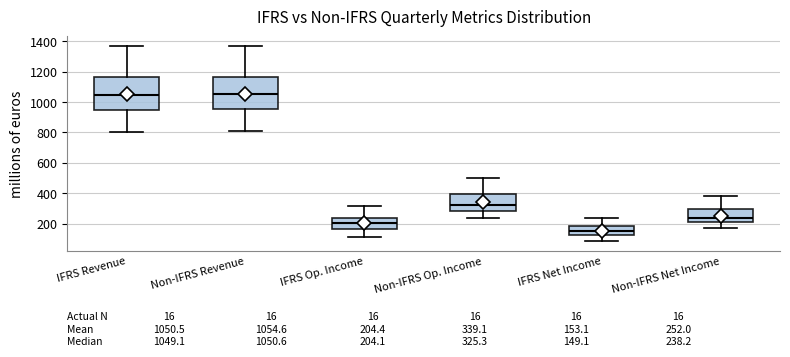

Which box's median line is the lowest?

IFRS Net Income